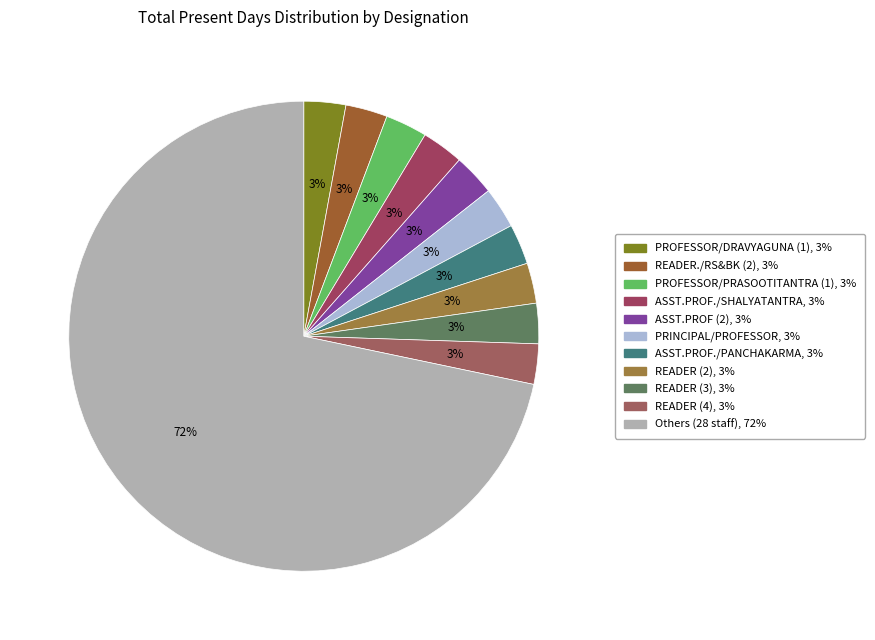

Count the number of slices in the pie.

11